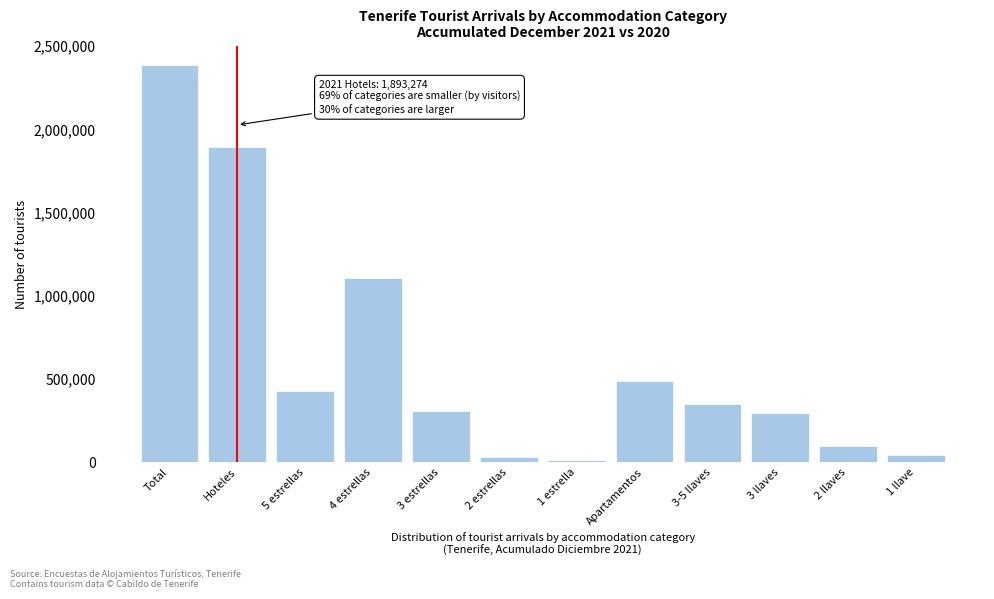

What is the sum of all values?

7450827